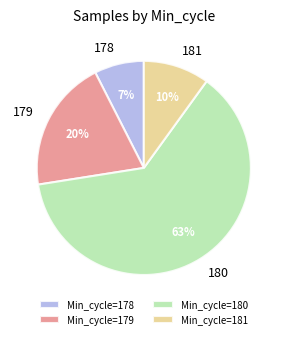

Is it true that 178 is 12% of the pie?

False